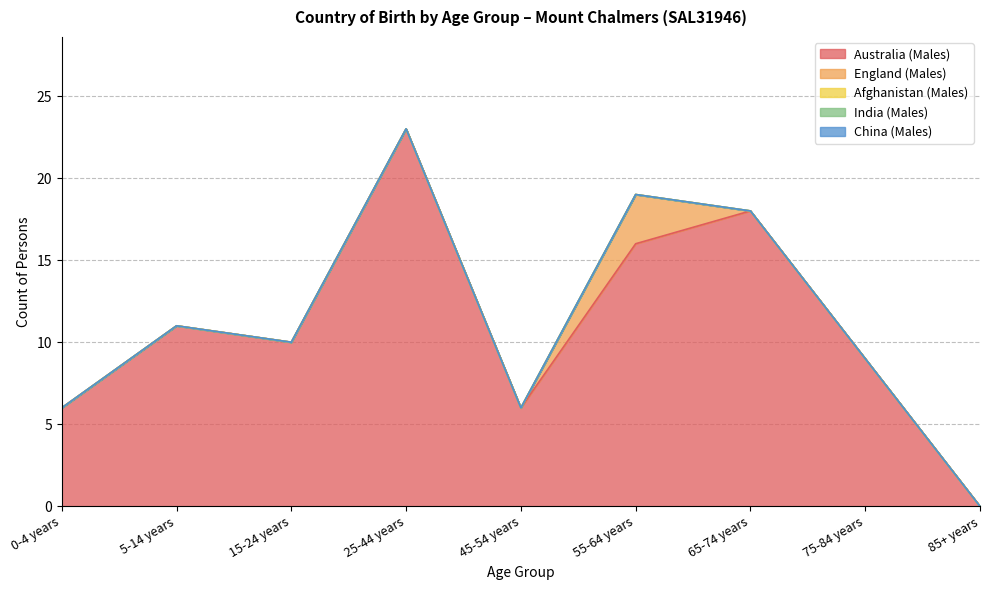

Is the value of Afghanistan (Males) at 75-84 years greater than the value of China (Males) at 45-54 years?

No